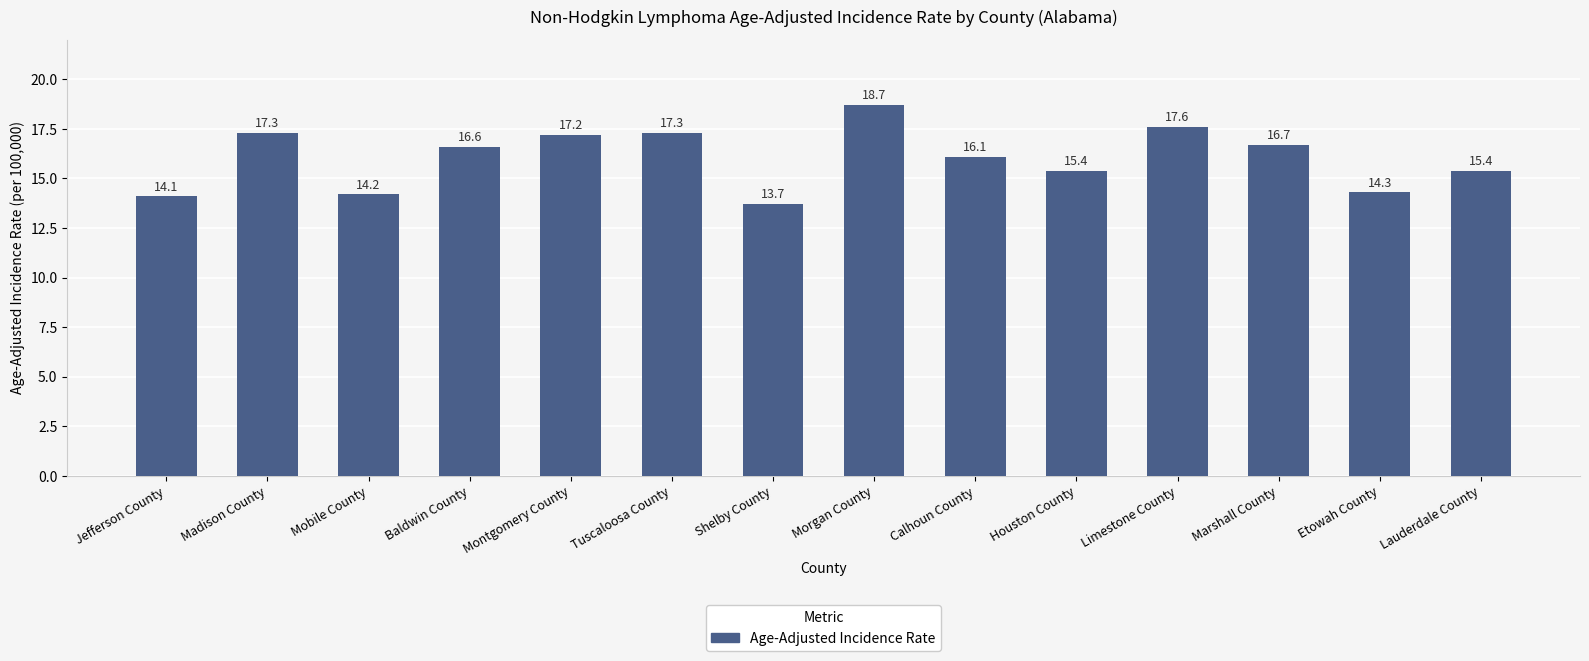

What is the label of the 11th bar from the left?

Limestone County